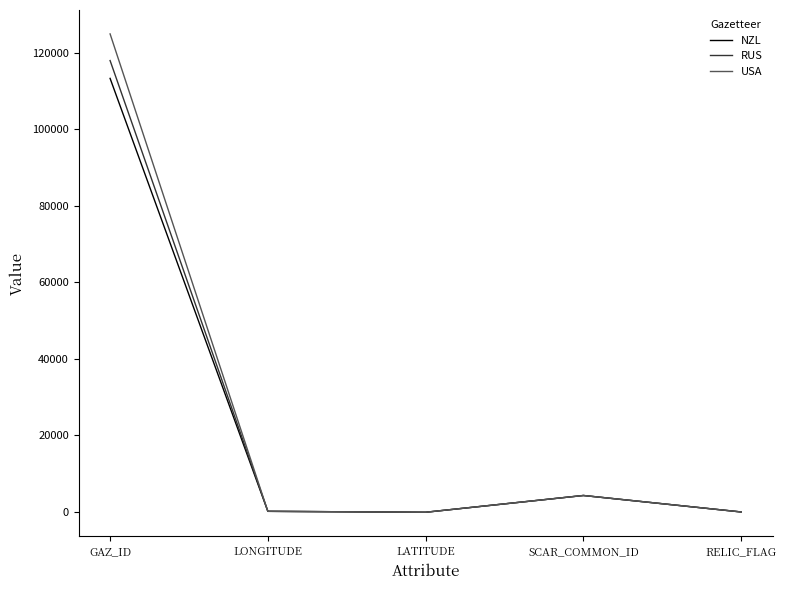

At which category does the chart reach its peak across all series?

GAZ_ID